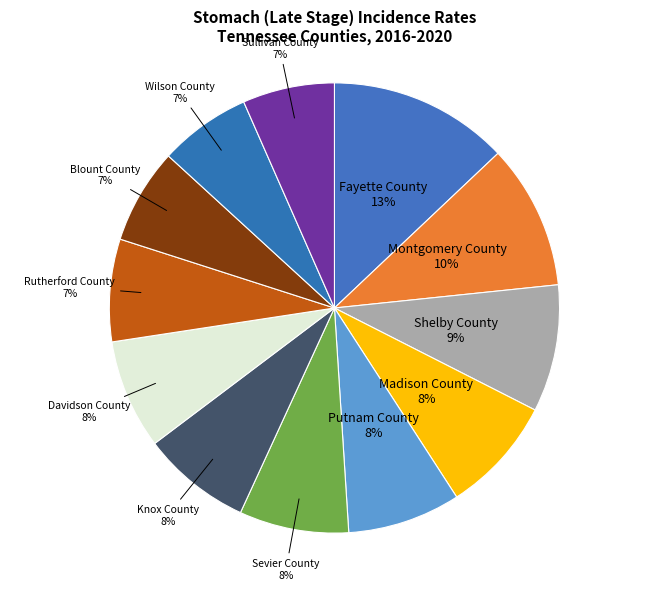

Count the number of slices in the pie.

12